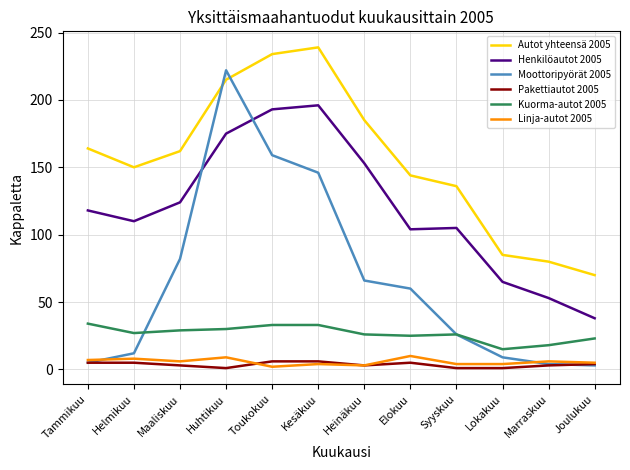

True or false: Kuorma-autot 2005 and Autot yhteensä 2005 cross at least once.

False